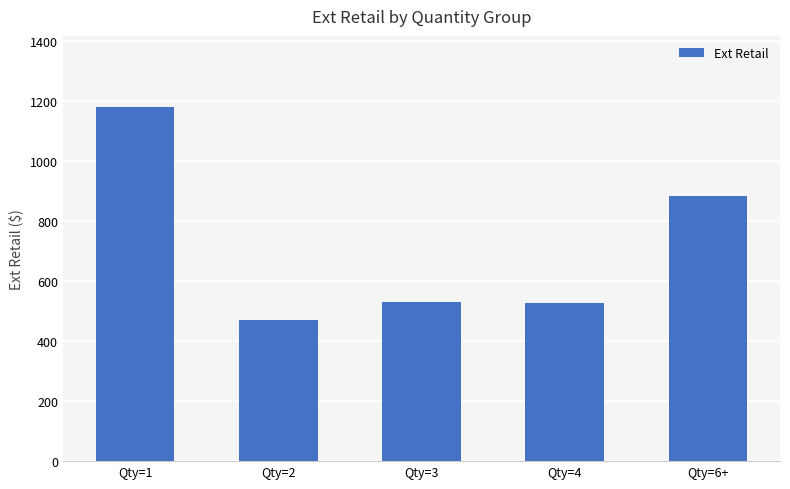

Which has a higher value, Qty=4 or Qty=2?

Qty=4